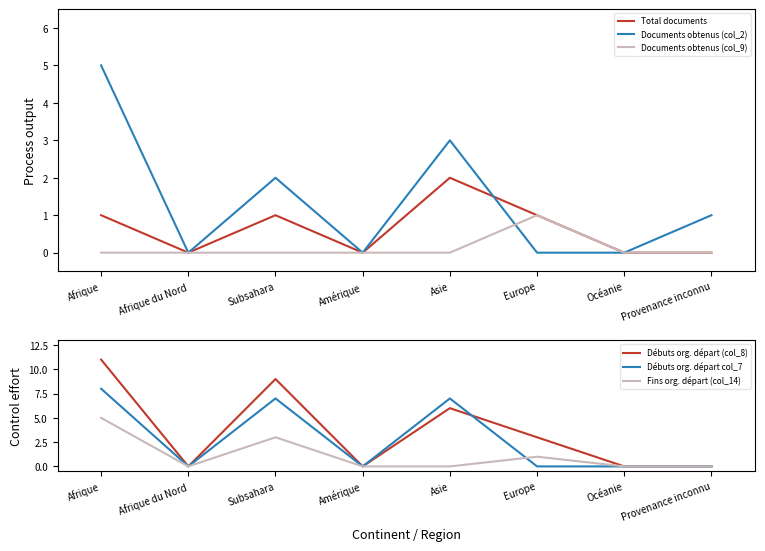

Which category has the highest value across all series?

Afrique